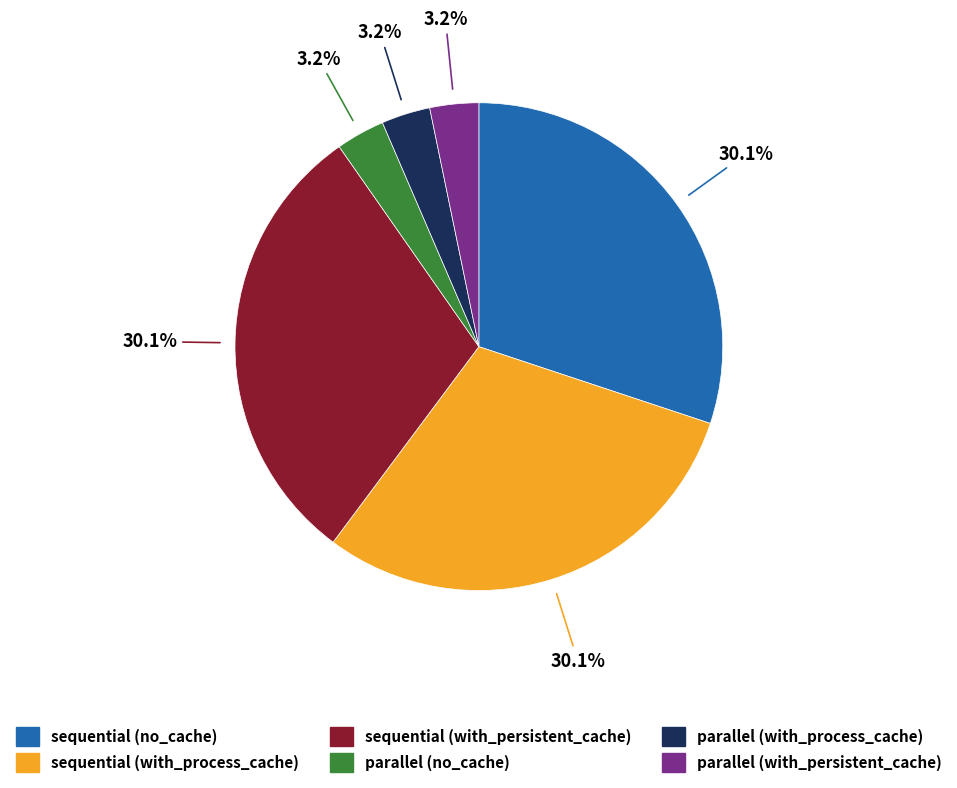

Which has a higher value, parallel (with_persistent_cache) or sequential (with_persistent_cache)?

sequential (with_persistent_cache)